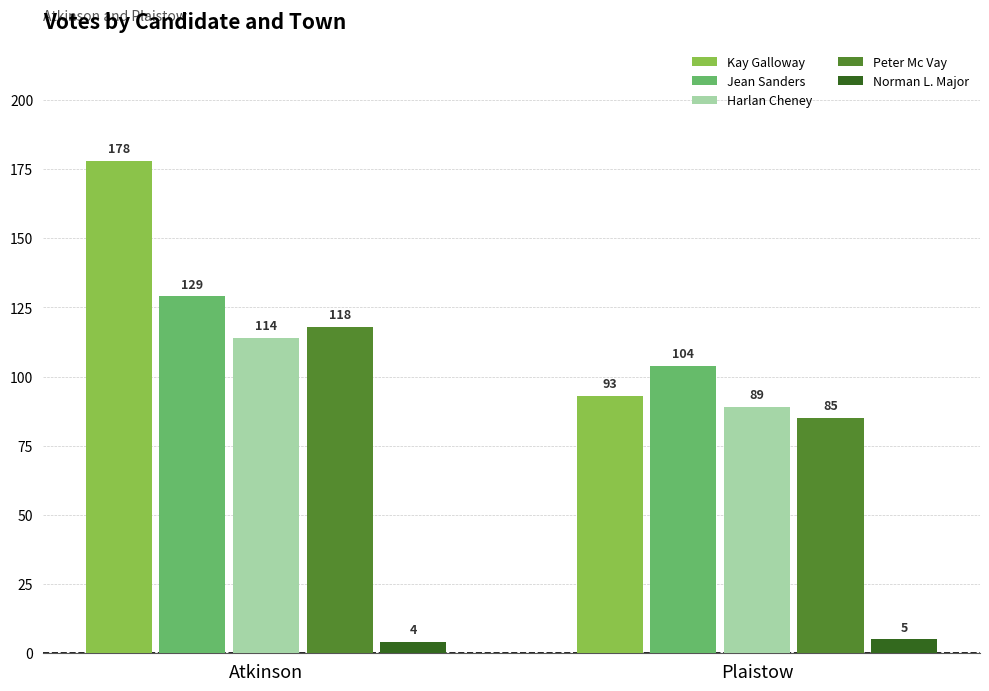

What is the difference between the highest and lowest values at Plaistow?

99